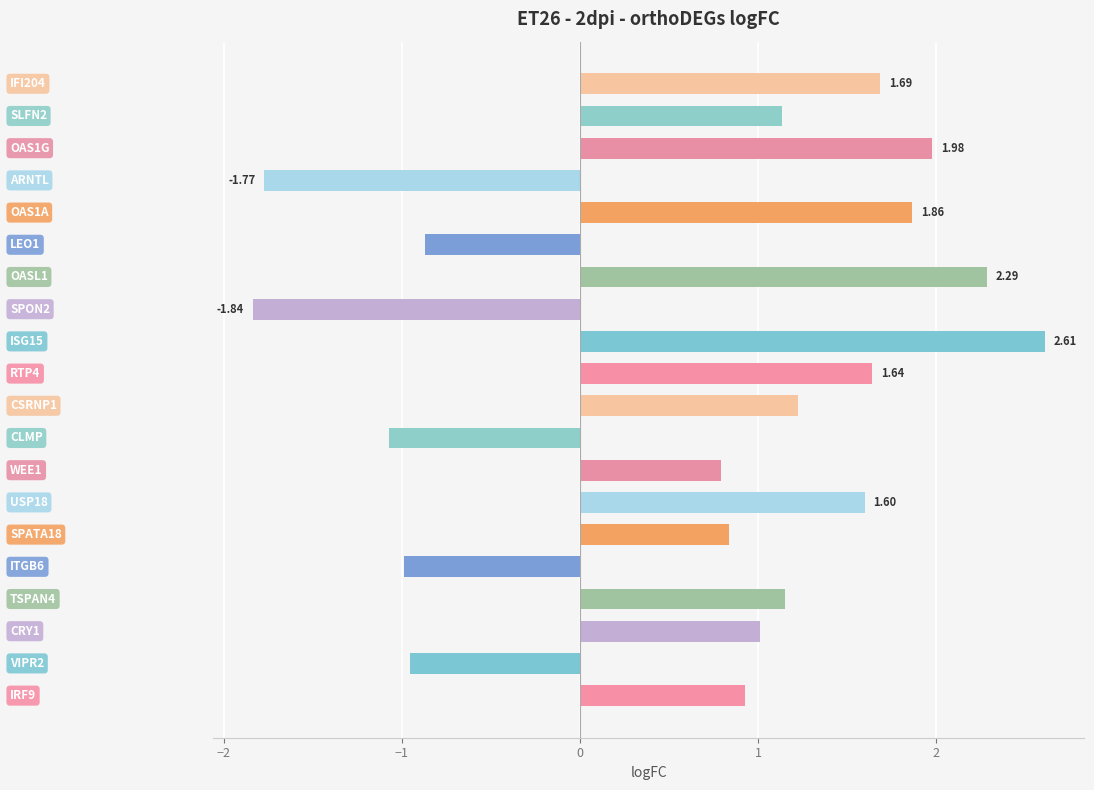

What is the difference between the maximum and second lowest values?

4.4